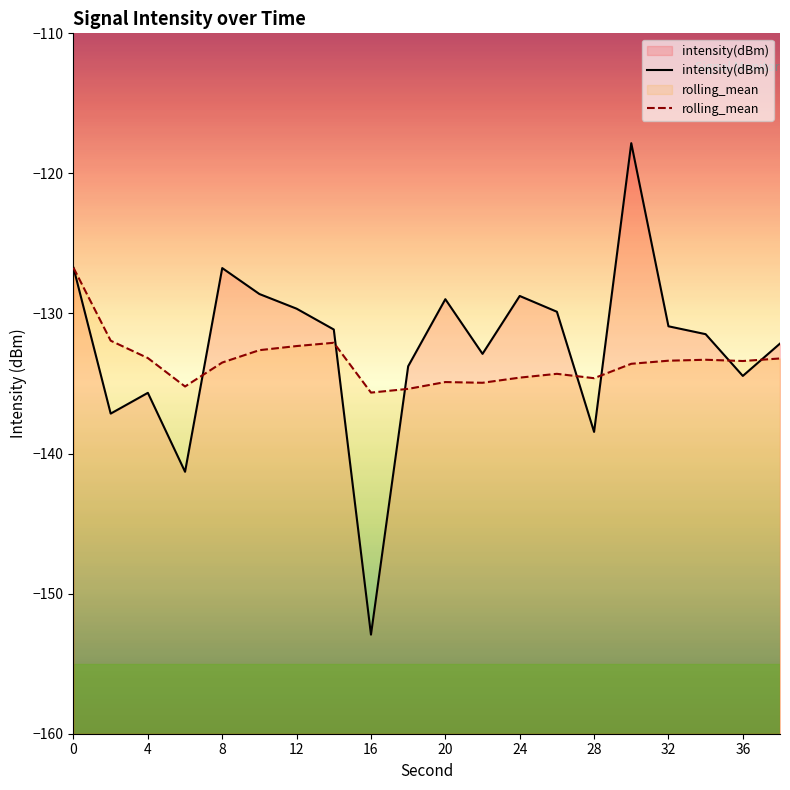

What is the minimum value for rolling_mean?

-135.6